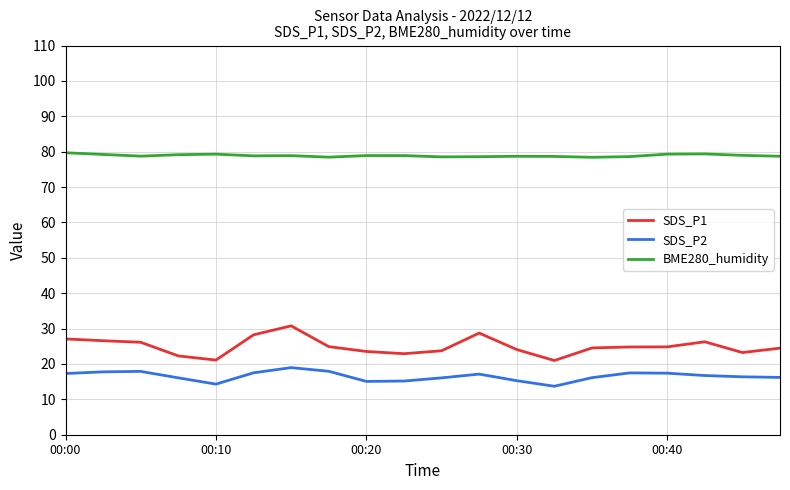

In SDS_P2, how many points are lower than both neighbors (excluding endpoints)?

3